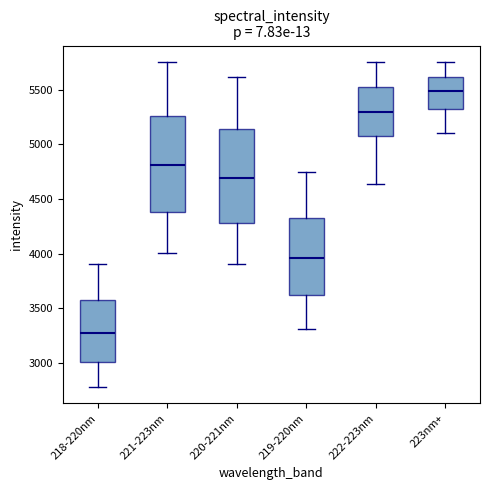

Reading left to right, transcribe this box plot: for each box, give where its median line is, the range the box spans, and where its two whiskers end, as read against the y-axis. The values are not printed on the chart, so give them approximately, as read against the axis.

218-220nm: median 3300, box 3000 to 3550, whiskers 2800 to 3900
221-223nm: median 4800, box 4400 to 5250, whiskers 4000 to 5750
220-221nm: median 4700, box 4300 to 5150, whiskers 3900 to 5600
219-220nm: median 3950, box 3600 to 4350, whiskers 3300 to 4750
222-223nm: median 5300, box 5100 to 5500, whiskers 4650 to 5750
223nm+: median 5500, box 5300 to 5600, whiskers 5100 to 5750